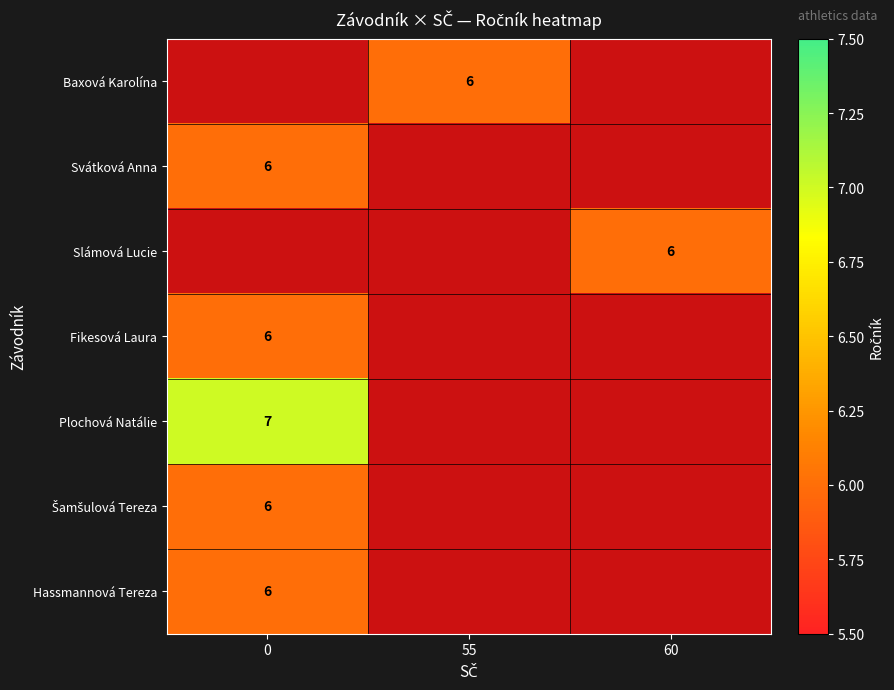

True or false: Plochová Natálie has a value of 7 at 0.

True